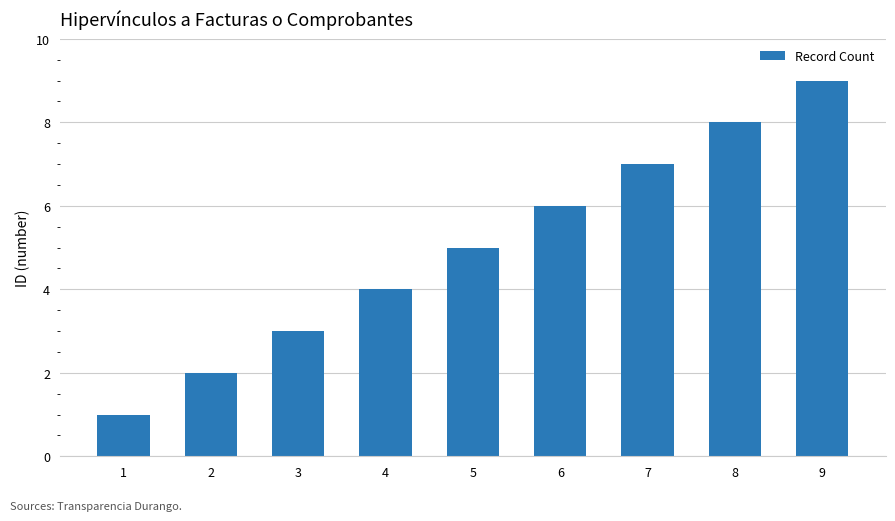

Is it true that the value at 4 is 4?

True